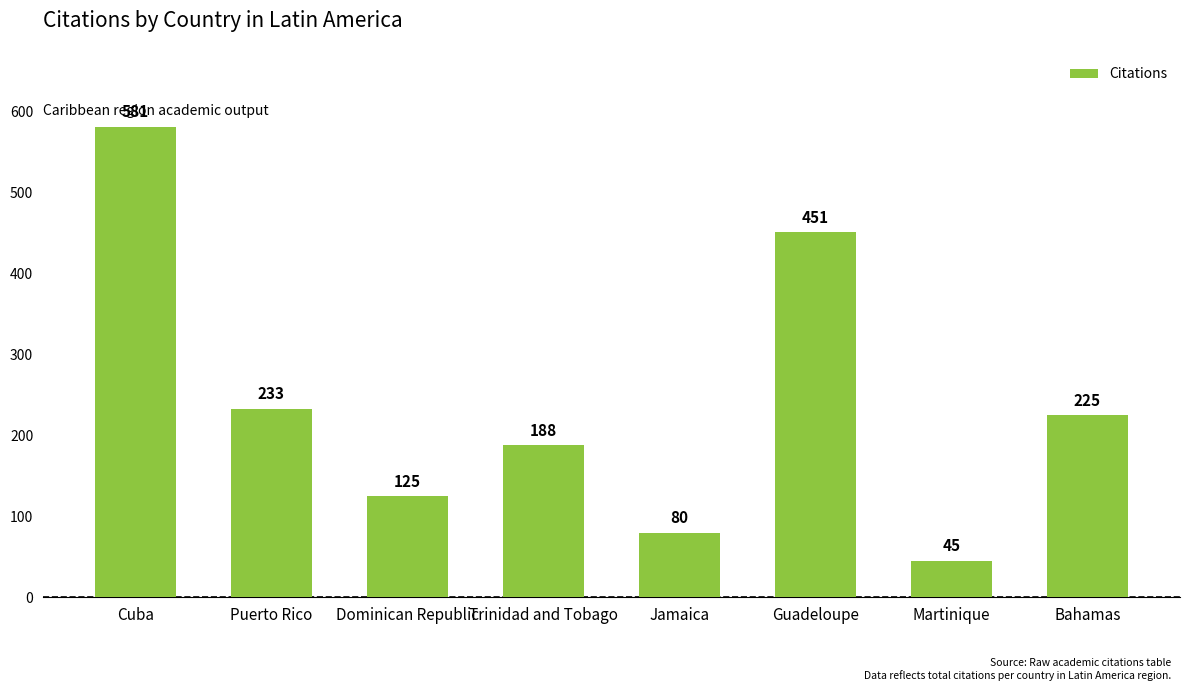

True or false: the data shows 106 at Puerto Rico.

False